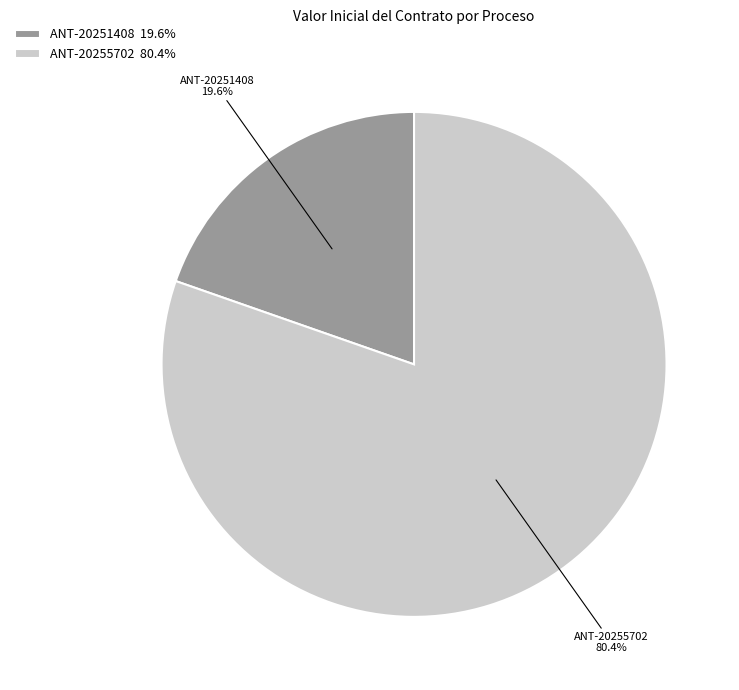

Count the number of slices in the pie.

2